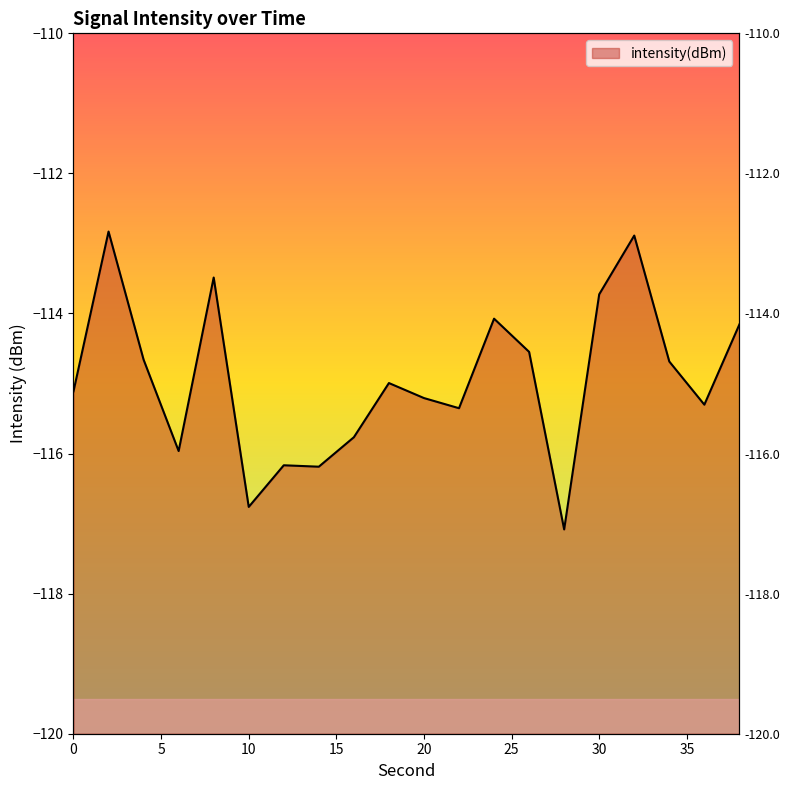

Where is the data nearest to the value -114?

24